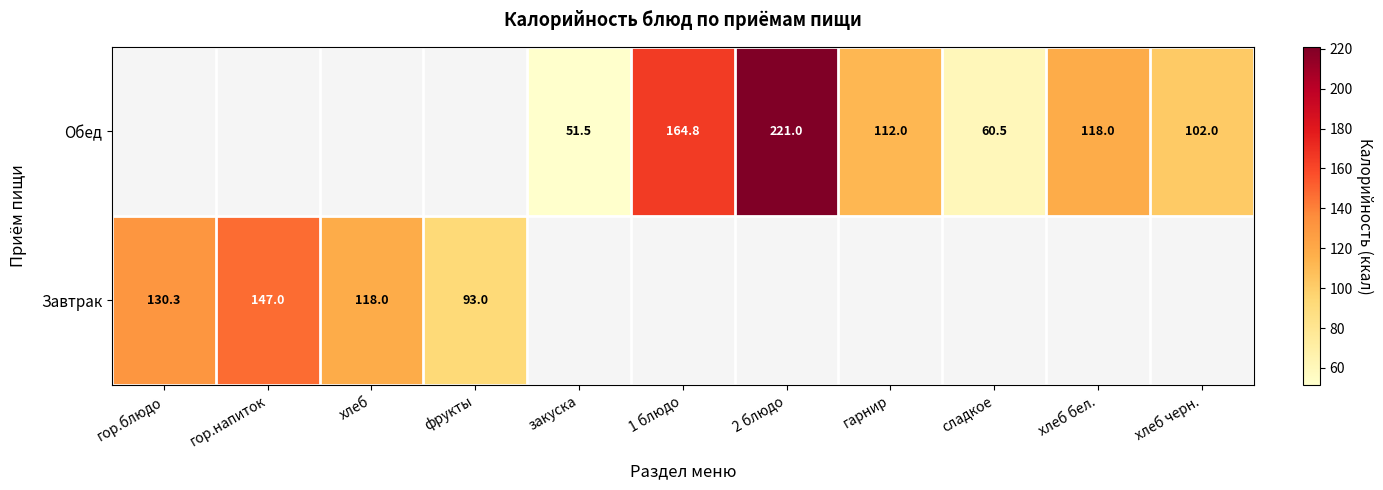

The Обед series shows 86.5 at 2 блюдо. True or false?

False